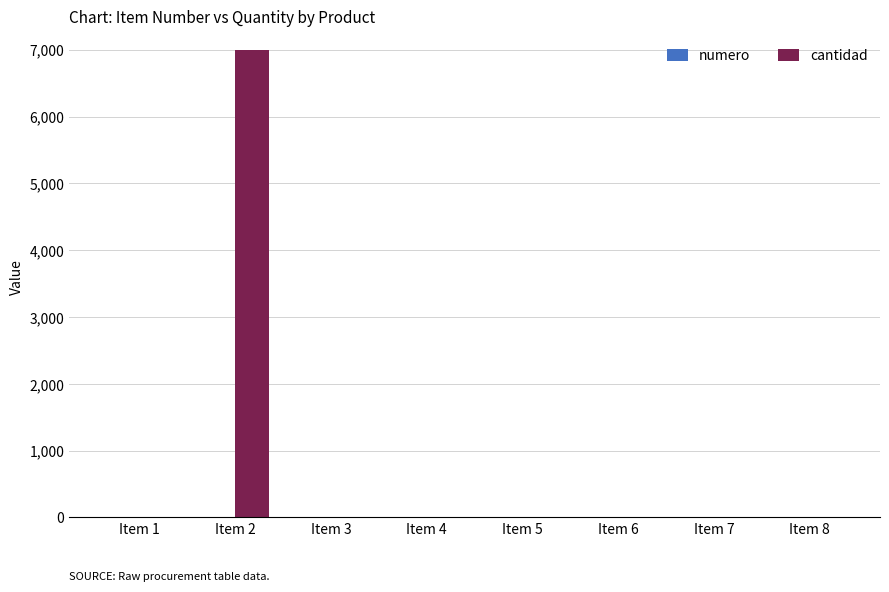

What is the sum of all cantidad values?

7014.4